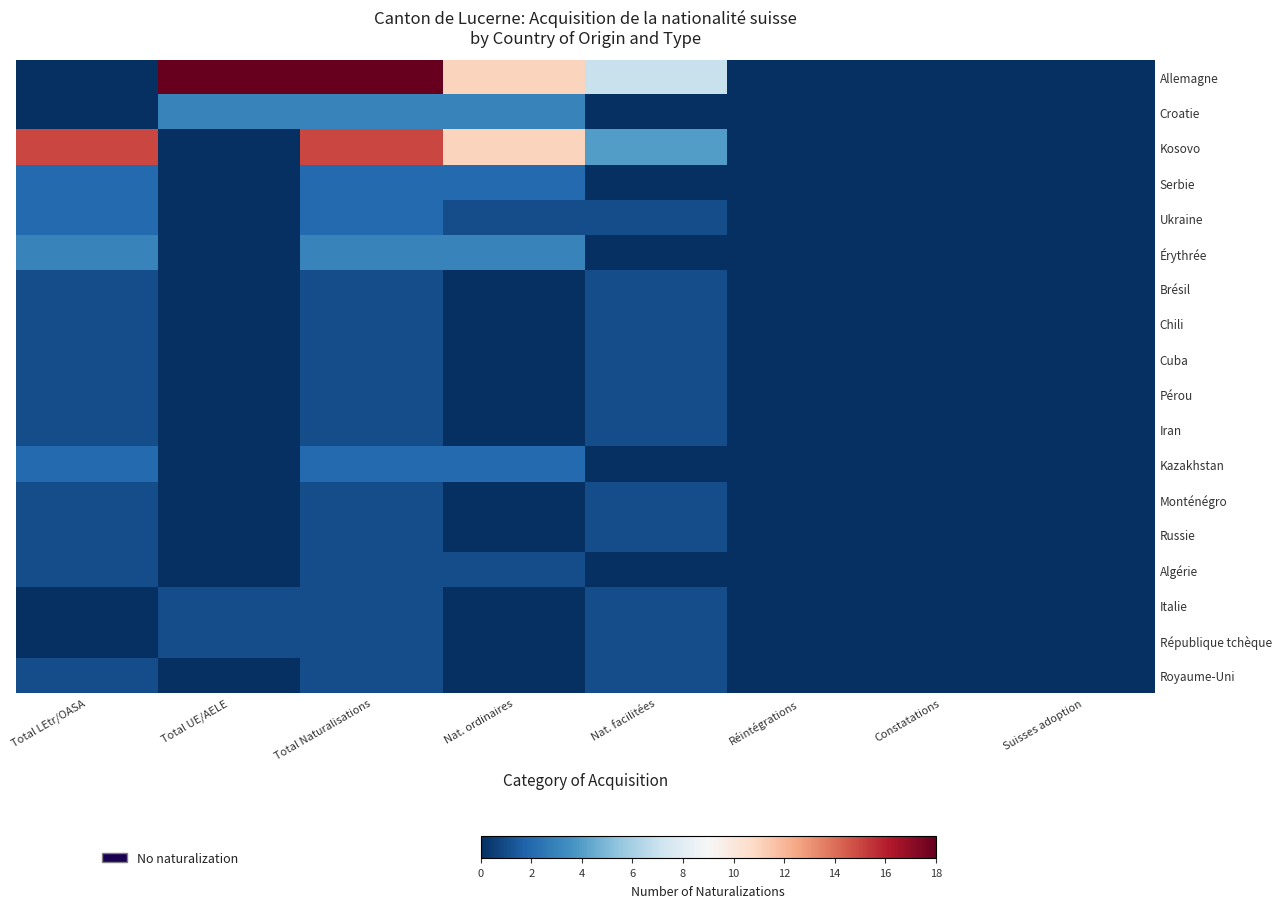

How many series are shown in this chart?

18